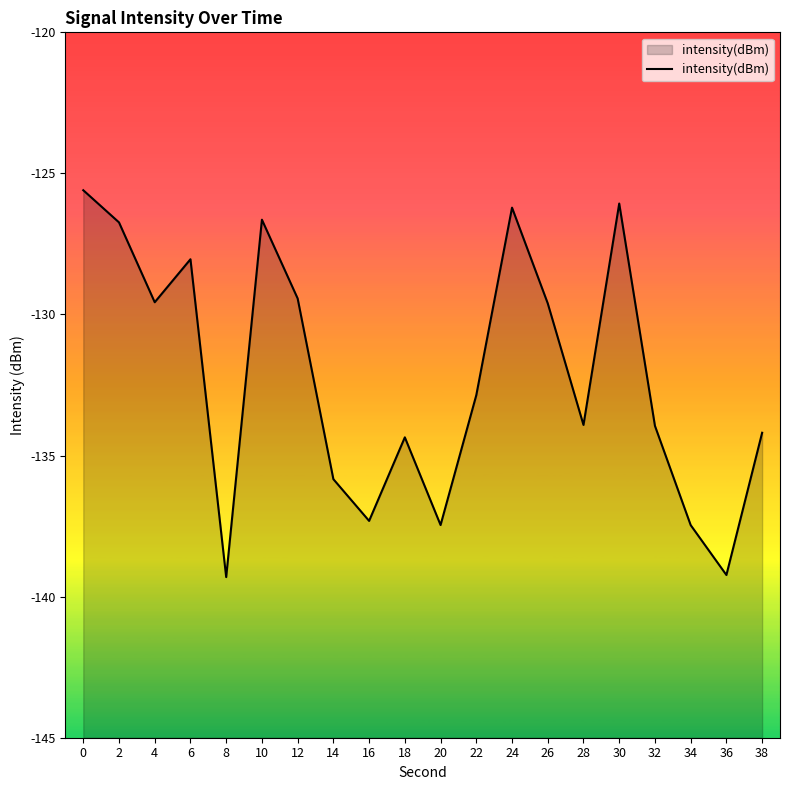

Reading left to right, what are all the values shown in this chart?

0=-125.6	2=-126.7	4=-129.6	6=-128.0	8=-139.3	10=-126.6	12=-129.4	14=-135.8	16=-137.3	18=-134.4	20=-137.5	22=-132.9	24=-126.2	26=-129.6	28=-133.9	30=-126.1	32=-133.9	34=-137.5	36=-139.2	38=-134.2